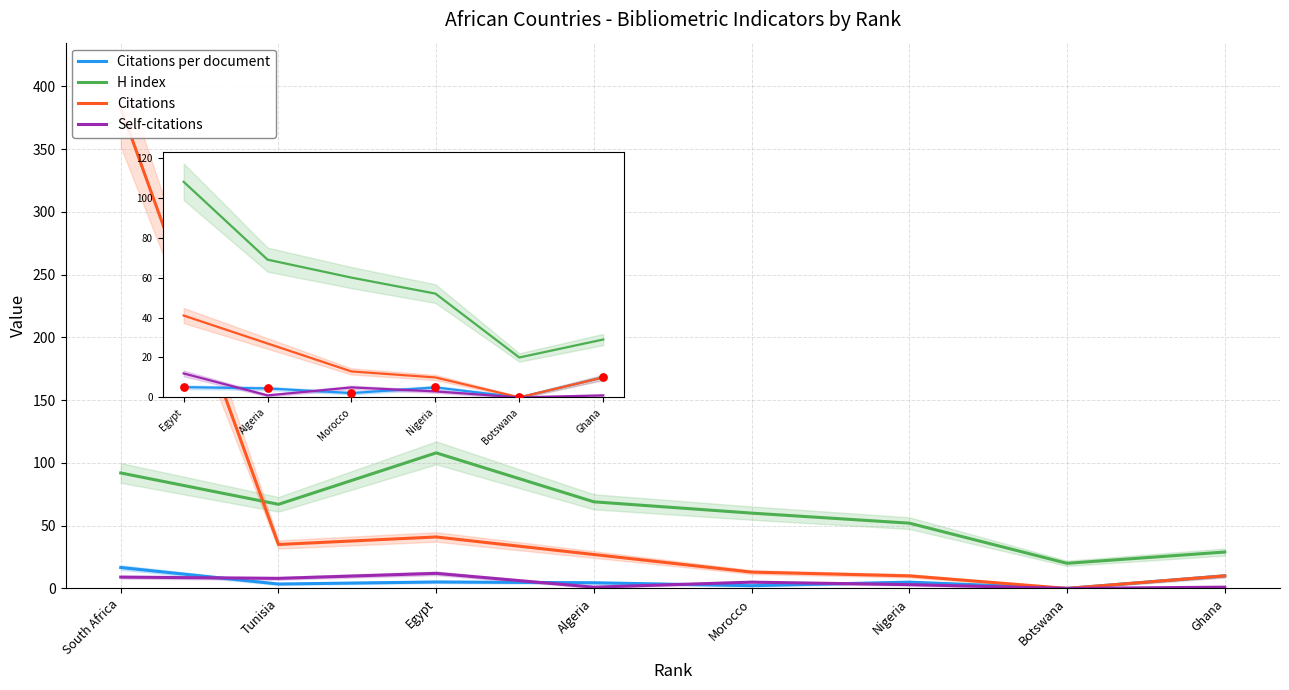

At which category is the sum across all series the highest?

South Africa